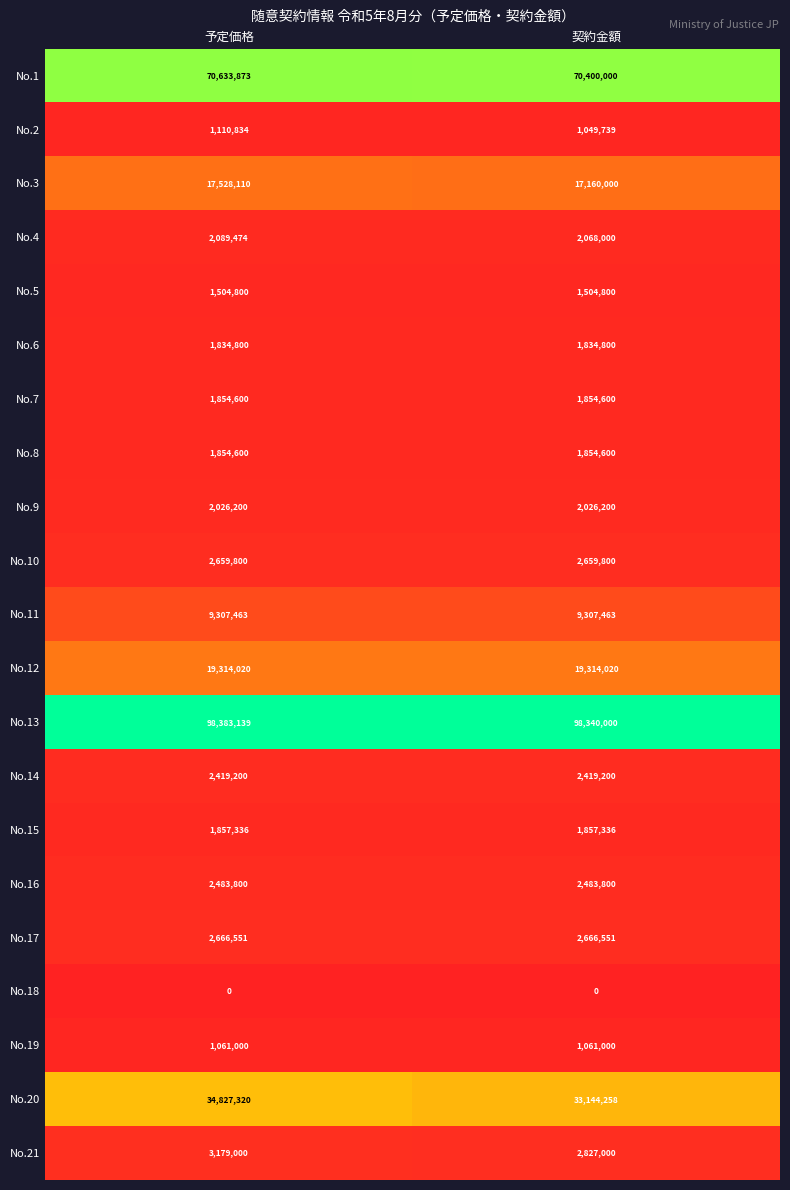

What is the difference between the No.3 values at 契約金額 and 予定価格?

368110